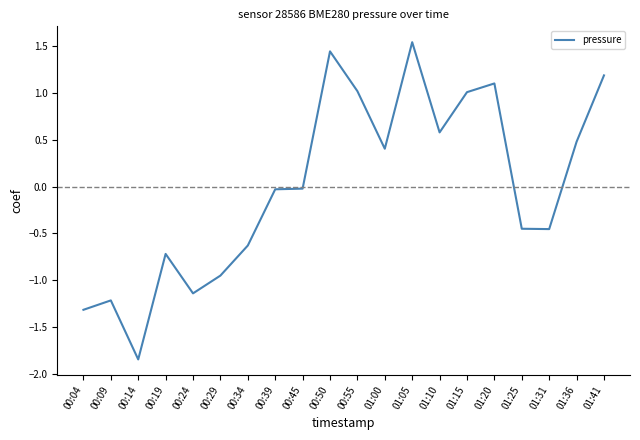

Between 00:34 and 01:00, which is larger?

01:00